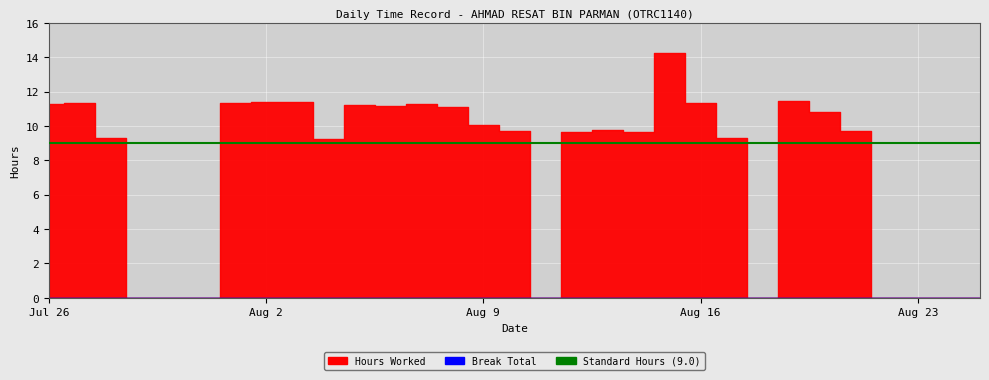

What is the difference between the maximum and minimum values in the Hours Worked series?

14.2